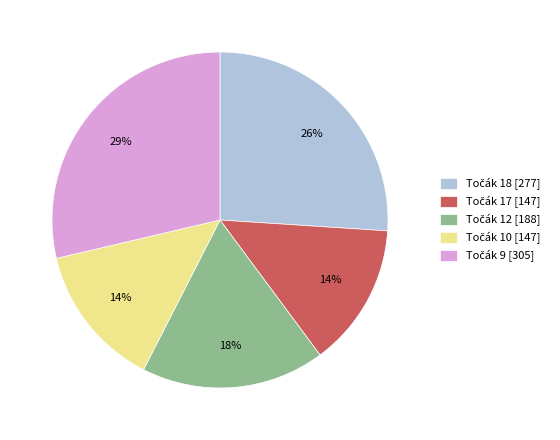

To the nearest percent, what is the difference between the largest and smallest slice percentages?

15%